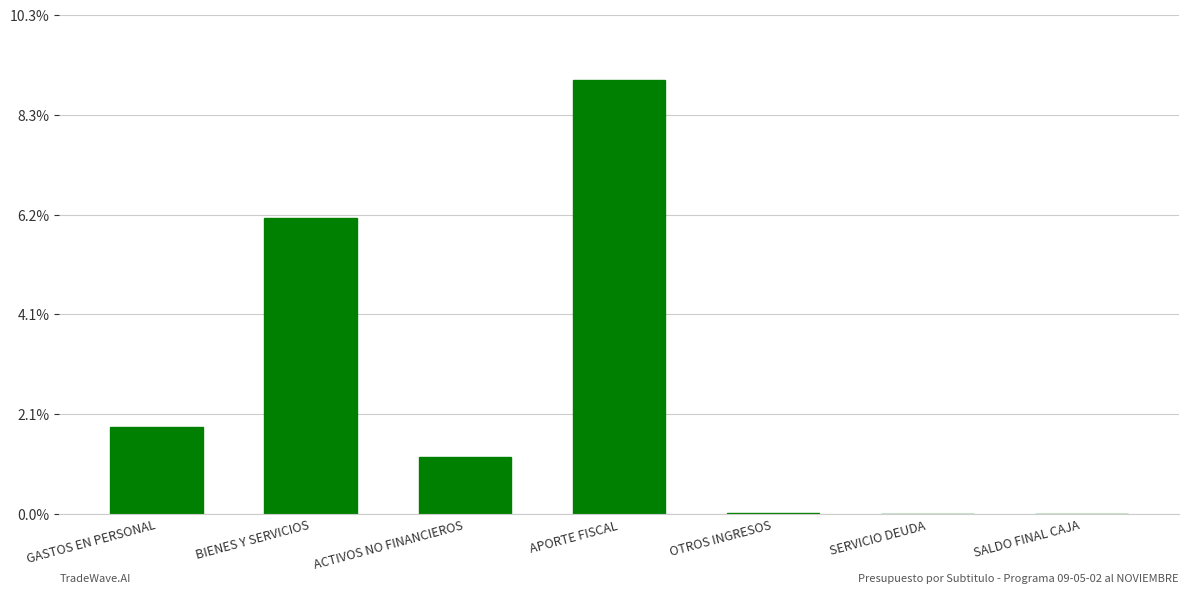

Are the bars grouped side by side (vs. stacked)?

No